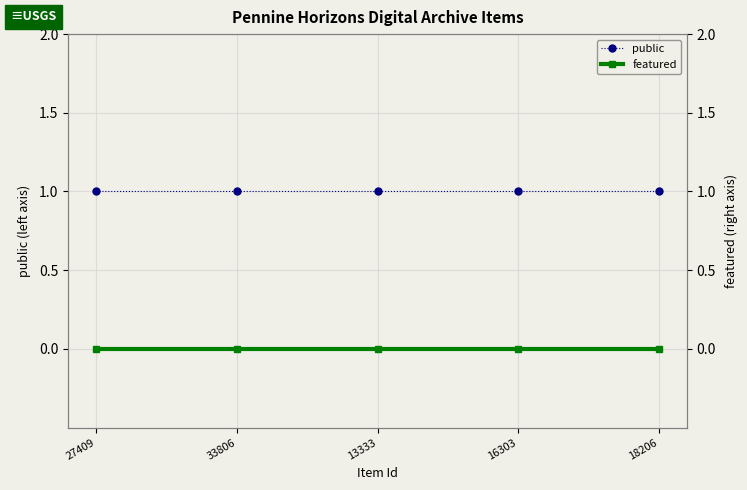

Does the chart display data point markers on the line(s)?

Yes